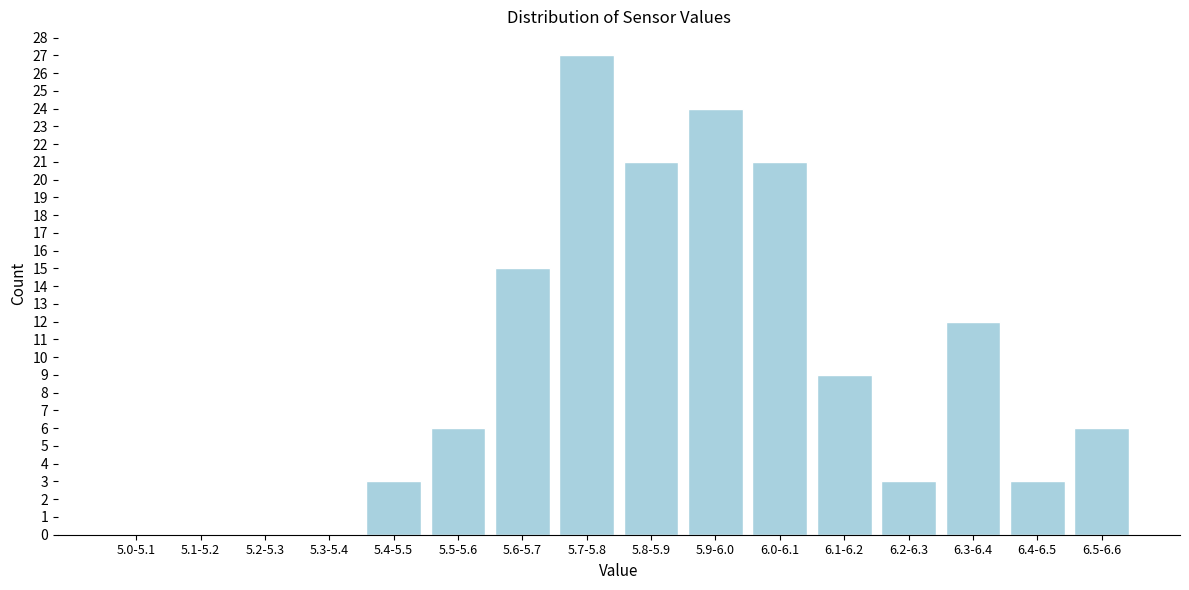

Reading left to right, what are all the values shown in this chart?

5.0-5.1=0	5.1-5.2=0	5.2-5.3=0	5.3-5.4=0	5.4-5.5=3	5.5-5.6=6	5.6-5.7=15	5.7-5.8=27	5.8-5.9=21	5.9-6.0=24	6.0-6.1=21	6.1-6.2=9	6.2-6.3=3	6.3-6.4=12	6.4-6.5=3	6.5-6.6=6